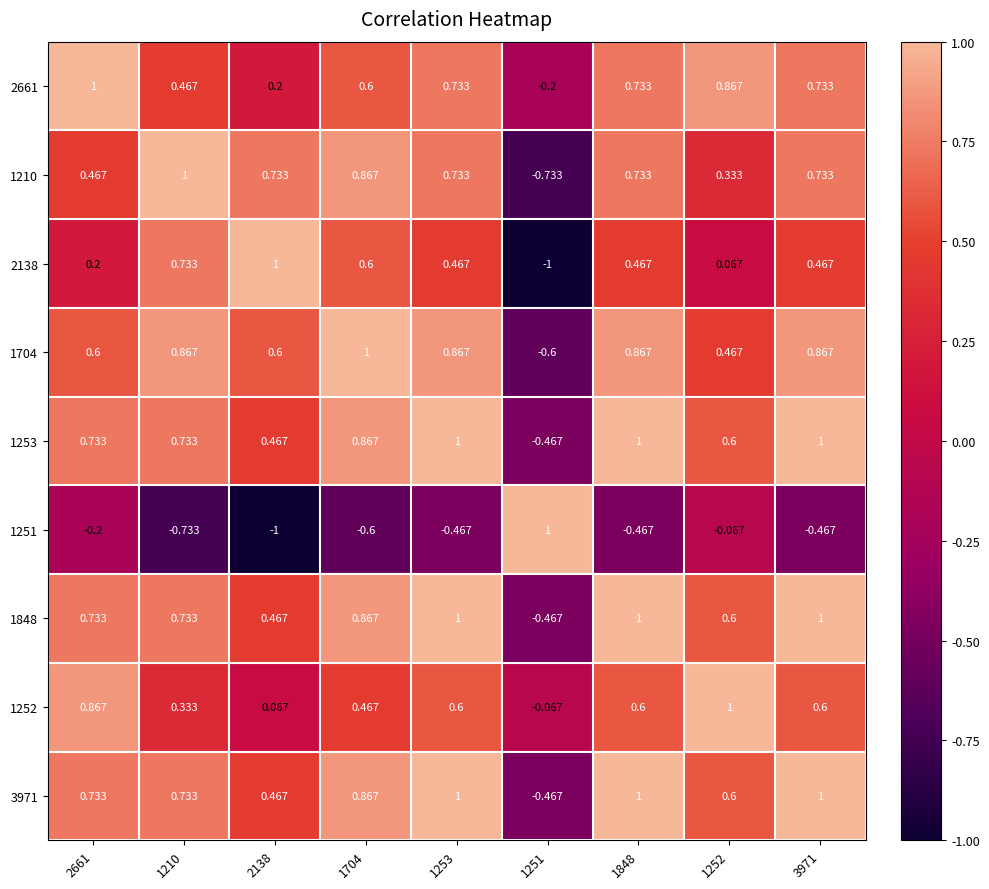

Is the value of 1210 at 2138 greater than the value of 1252 at 1252?

No